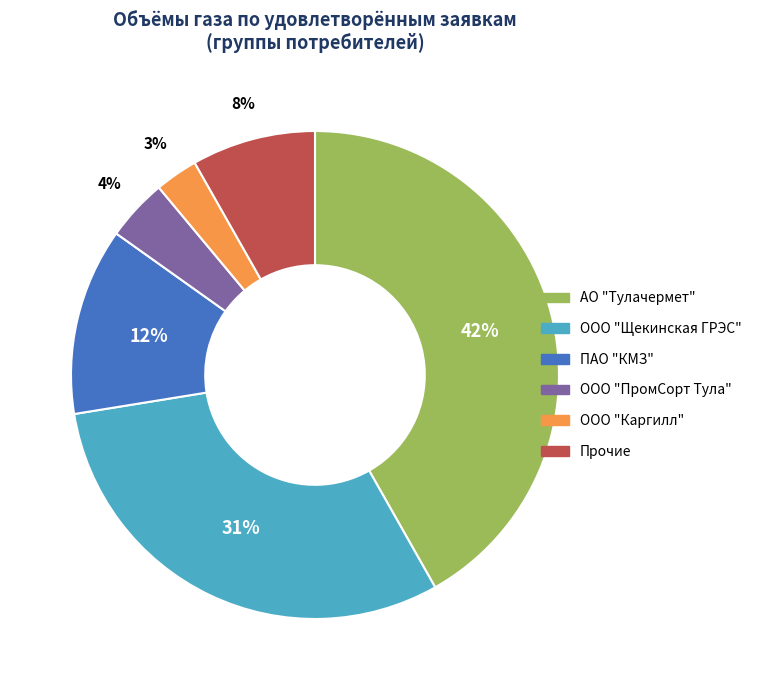

Is there a majority slice in this chart?

No